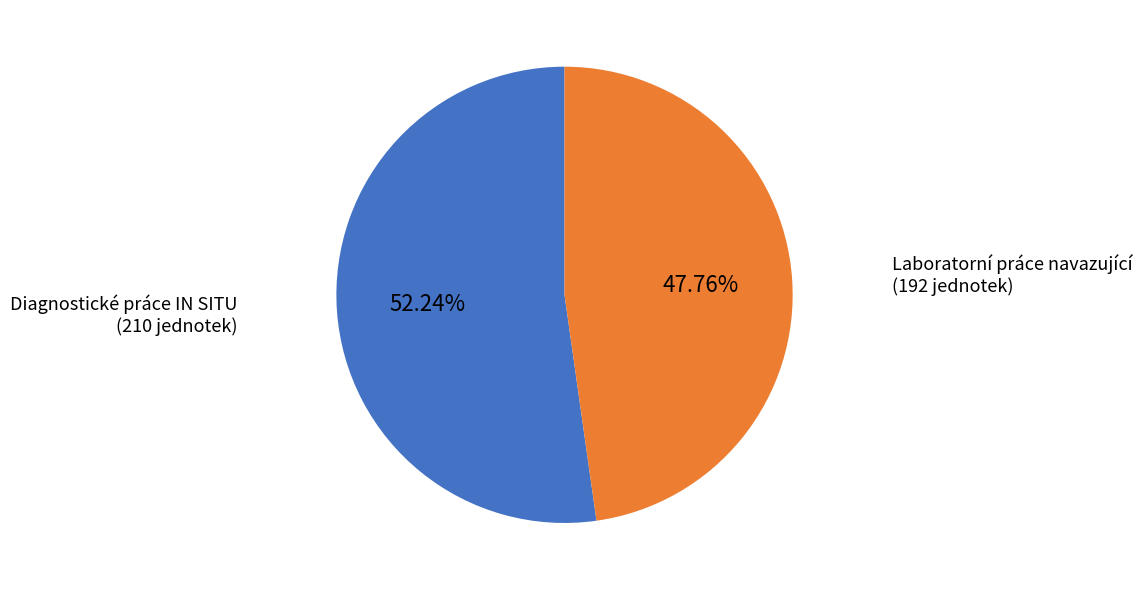

To the nearest percent, what percentage of the pie is Diagnostické práce IN SITU?

52%